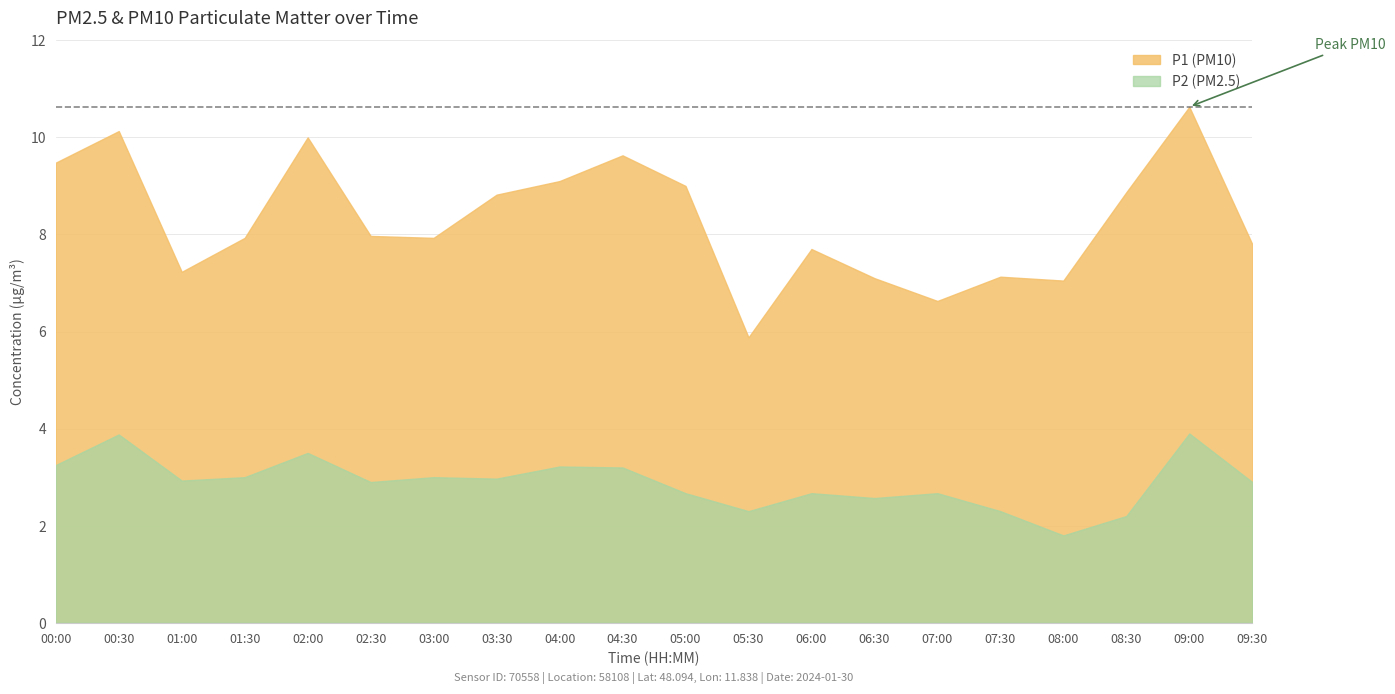

What is the difference between the second highest and second lowest values in the P1 series?

3.5